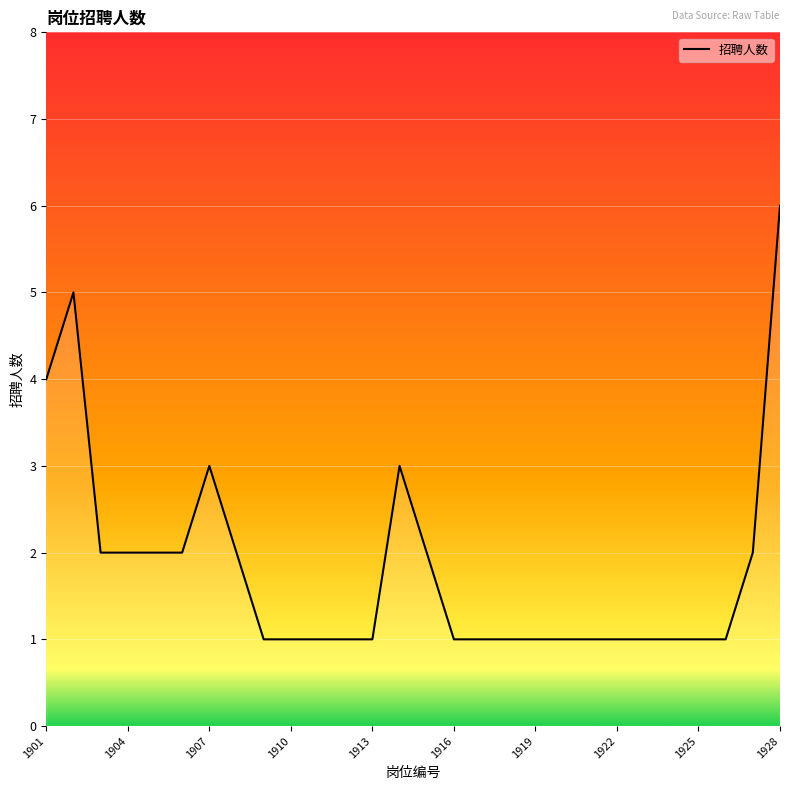

The chart shows a value of 6 at 1928. True or false?

True